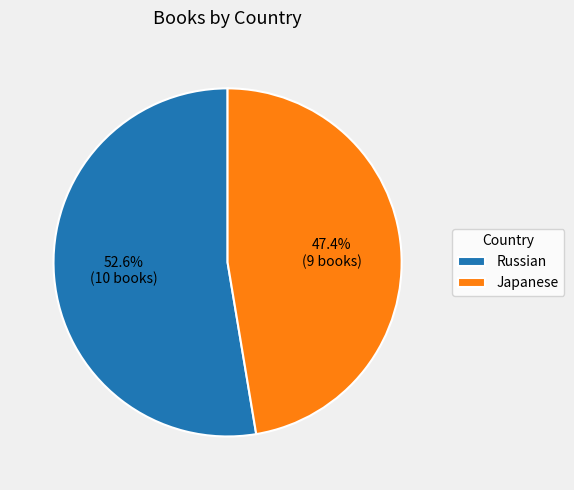

Which category accounts for the majority?

Russian